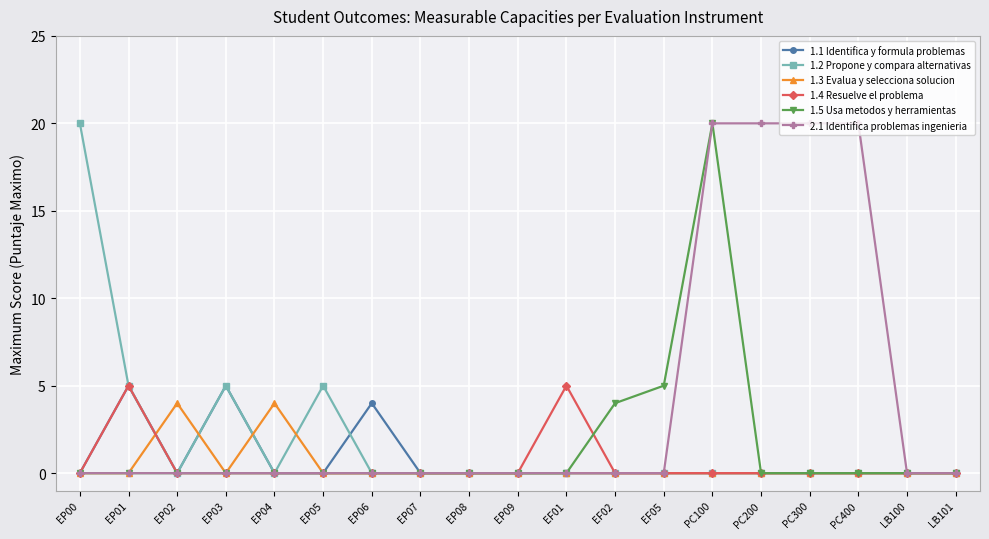

Which series has the largest total across all categories?

2.1 Identifica problemas ingenieria